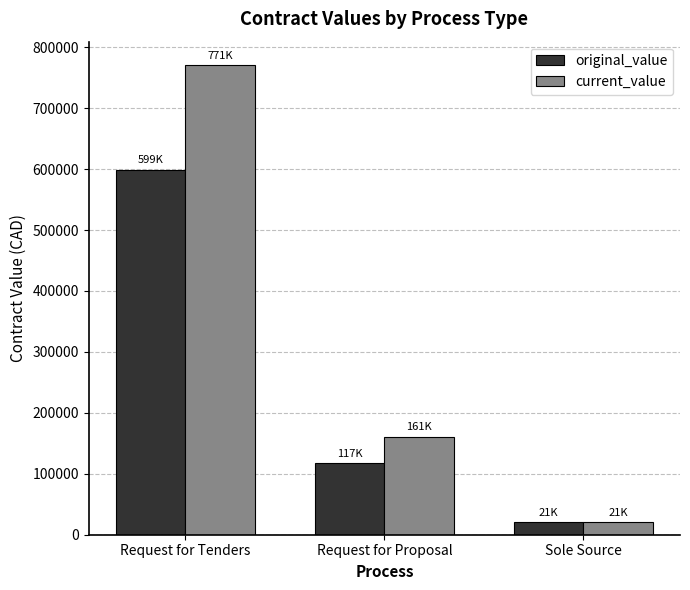

What is the value of the original_value bar at the 2nd from the left?

117434.0